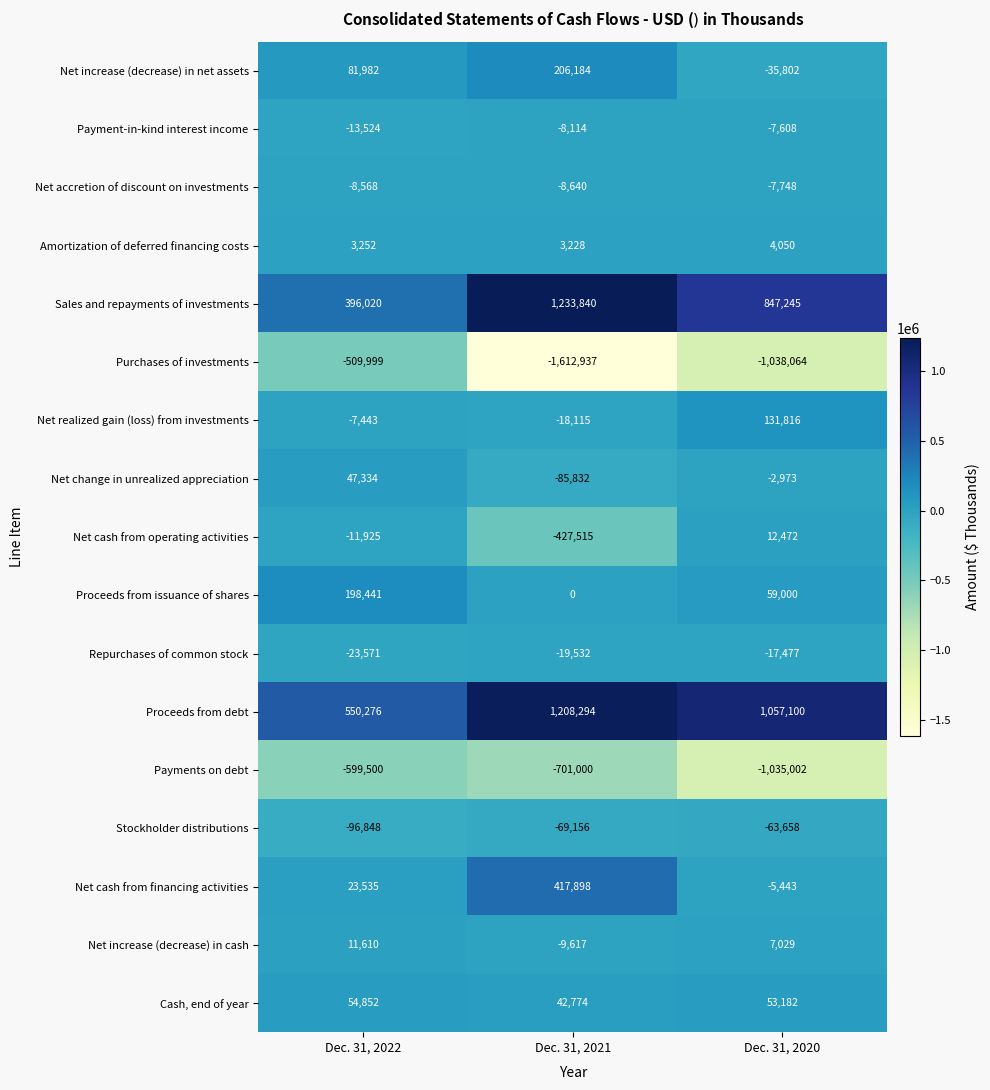

How many distinct data groups are displayed?

17